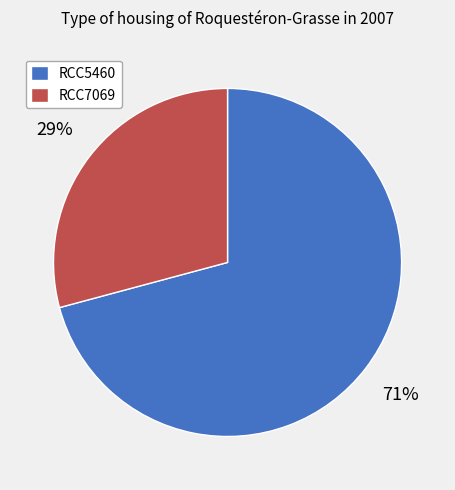

How many slices are in this pie chart?

2